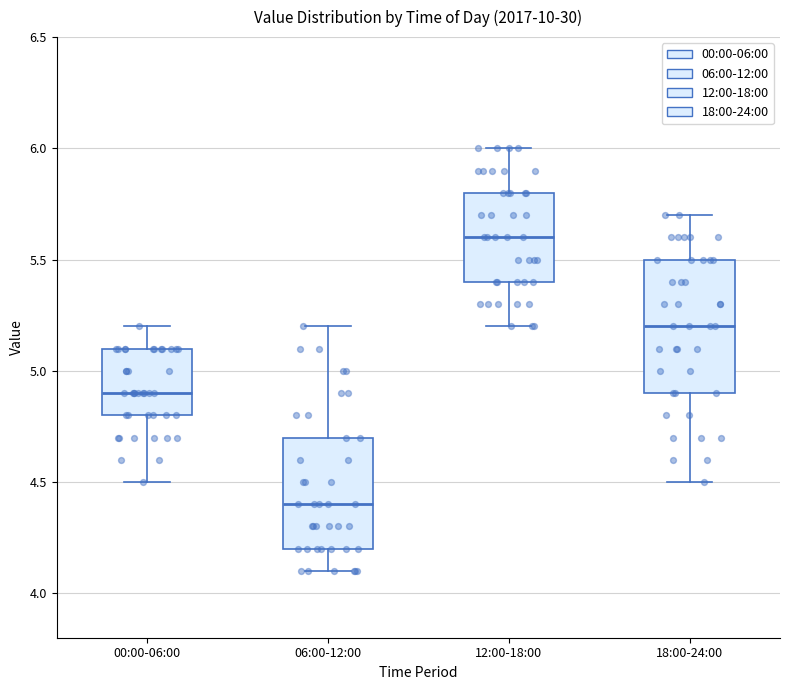

Which box's median line is the highest?

12:00-18:00